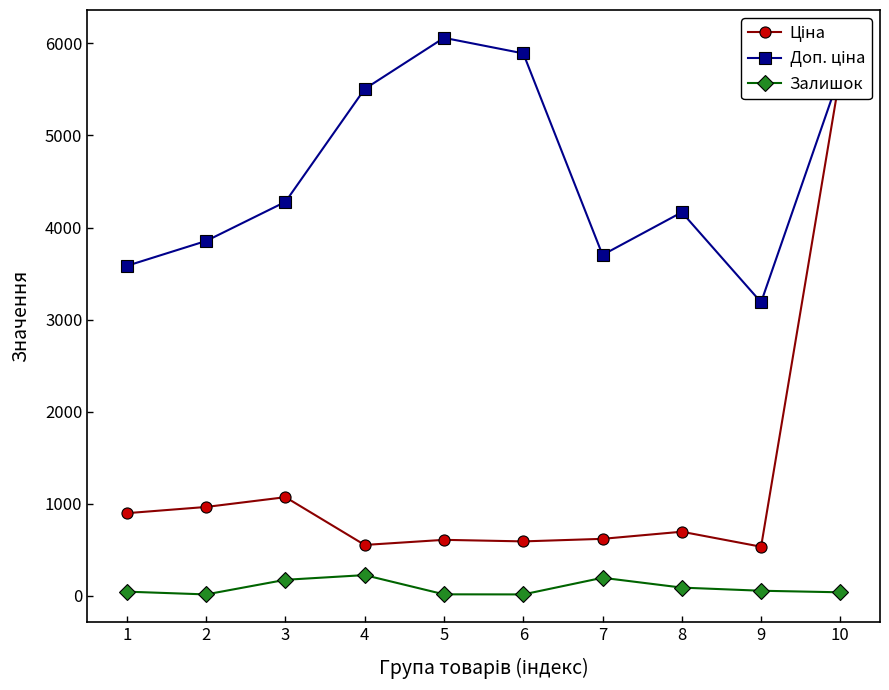

True or false: Доп. ціна and Ціна cross at least once.

False